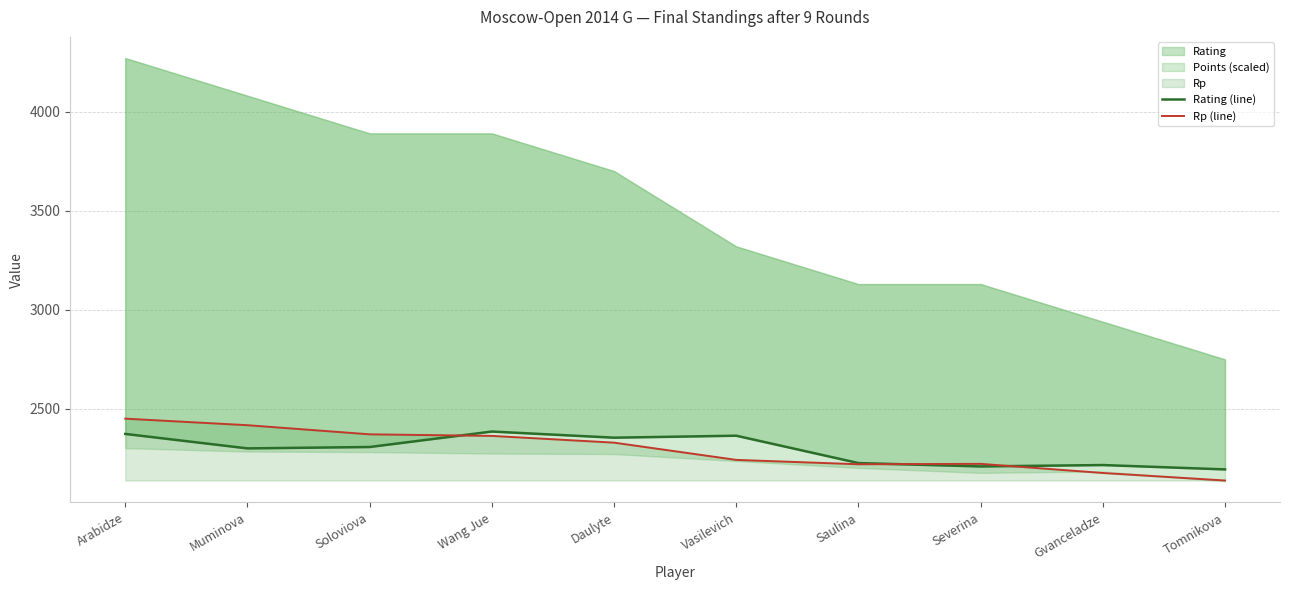

Reading left to right, list all the values displayed in this chart.

Rating (line): 2374	2301	2308	2386	2355	2365	2227	2210	2217	2195
Rp (line): 2451	2418	2372	2364	2330	2243	2221	2223	2177	2139